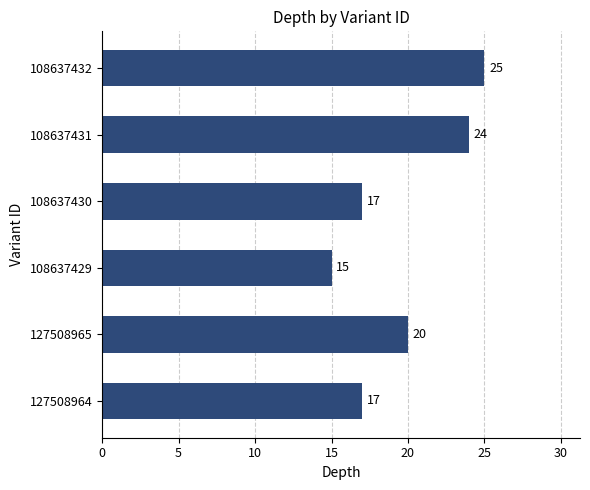

How many series are shown in this chart?

1